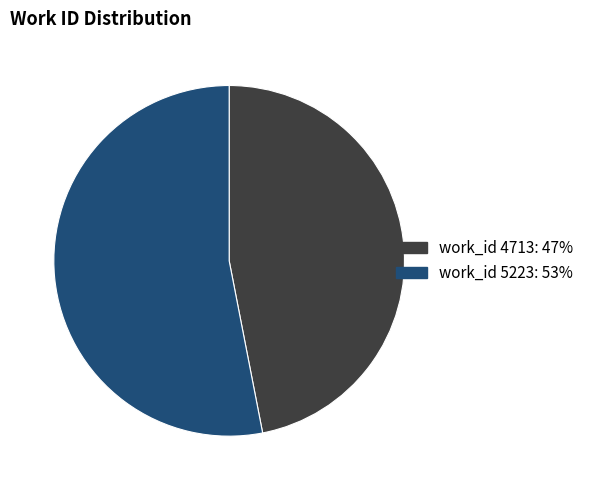

Is there any slice that represents more than half of the pie?

Yes